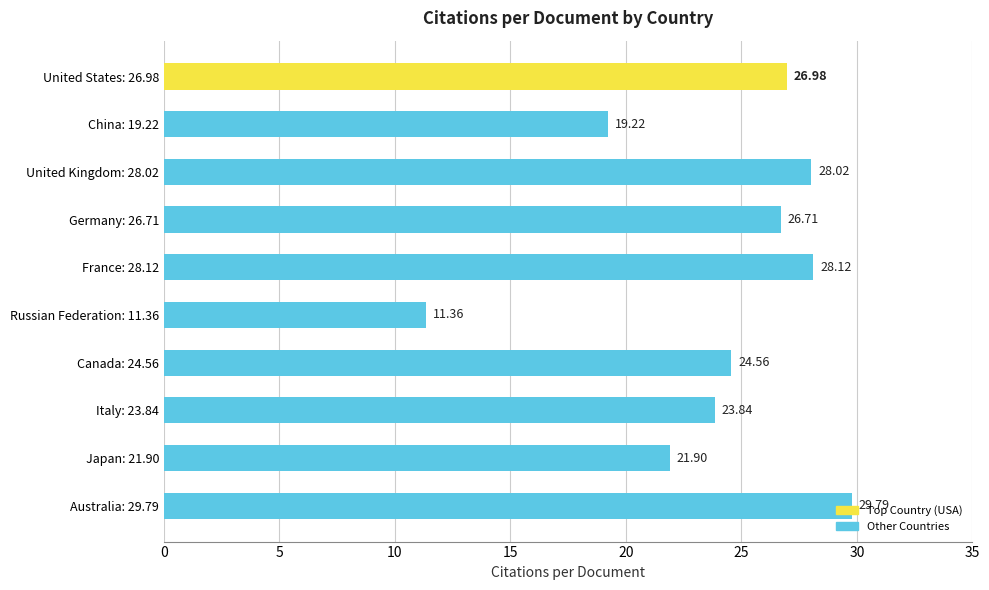

What is the ratio of the value at United Kingdom: 28.02 to the value at France: 28.12?

1.0